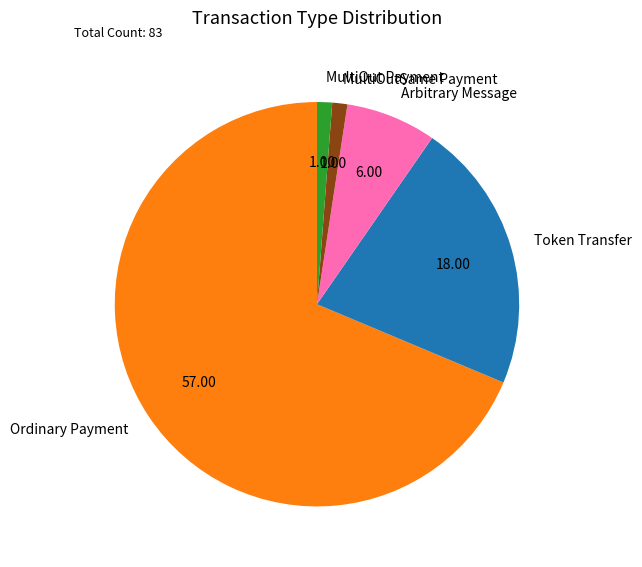

Combined, do Token Transfer and MultiOut Payment account for over 50%?

No